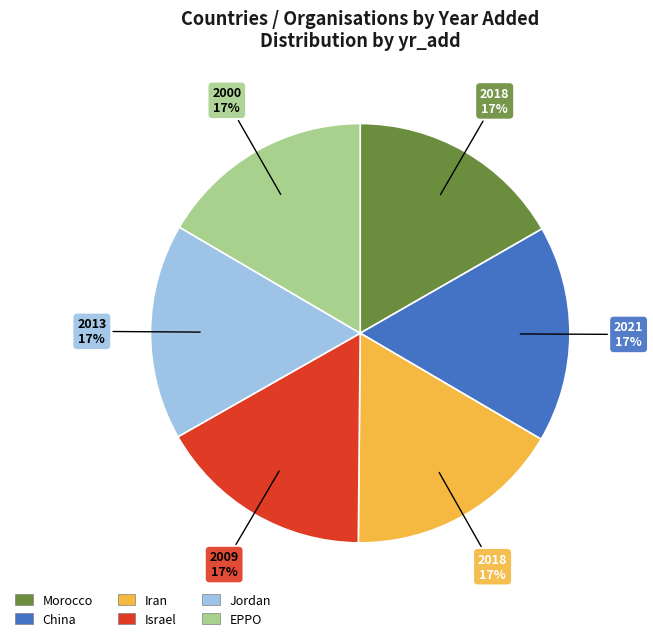

Approximately how many times larger is the value at Israel compared to Morocco?

1.0